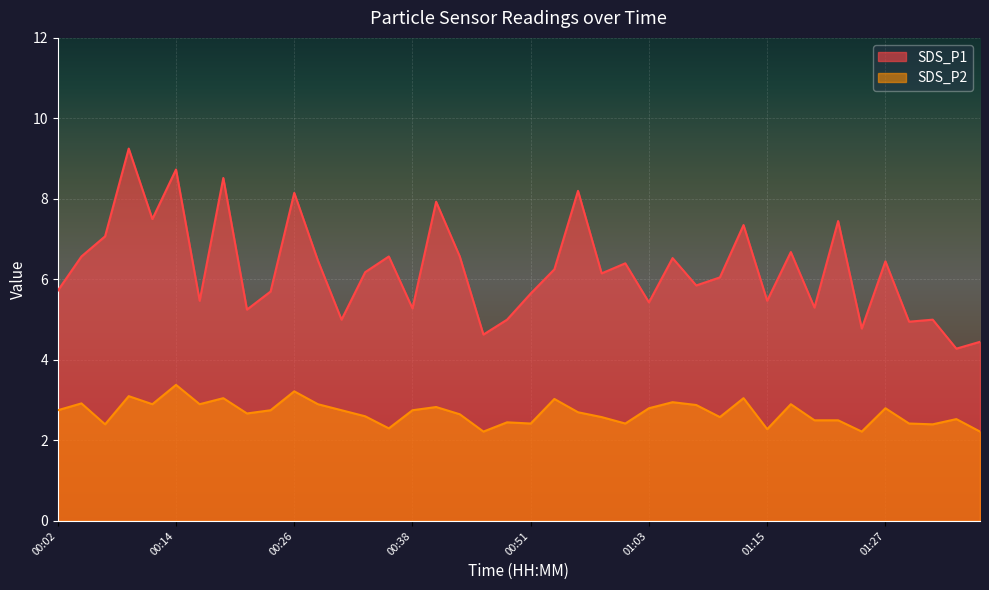

Which label corresponds to the smallest value in the chart?

00:46